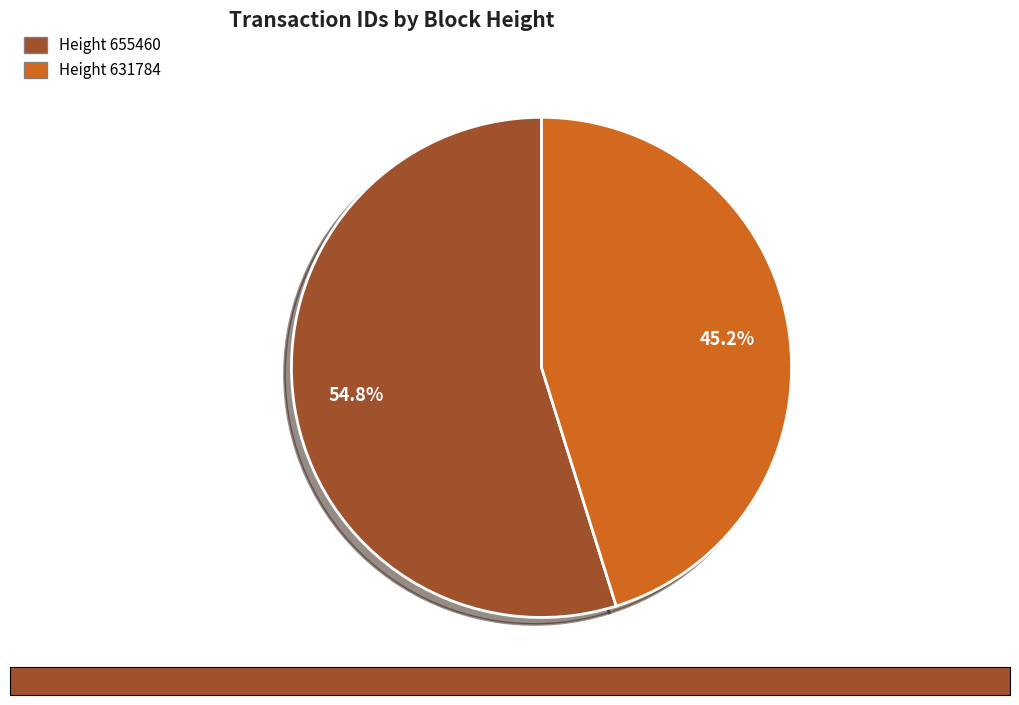

Combined, do Height 631784 and Height 655460 account for over 50%?

Yes